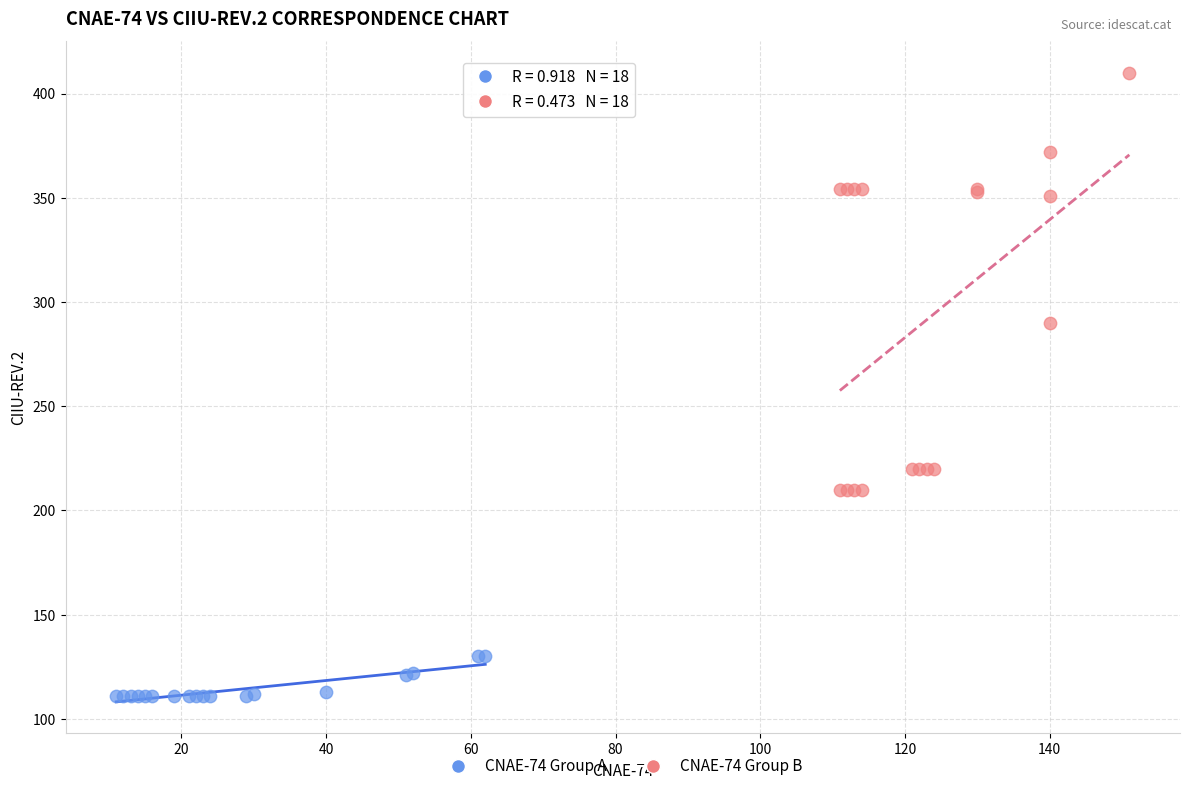

Which series contains the highest Y value?

CNAE-74 Group B